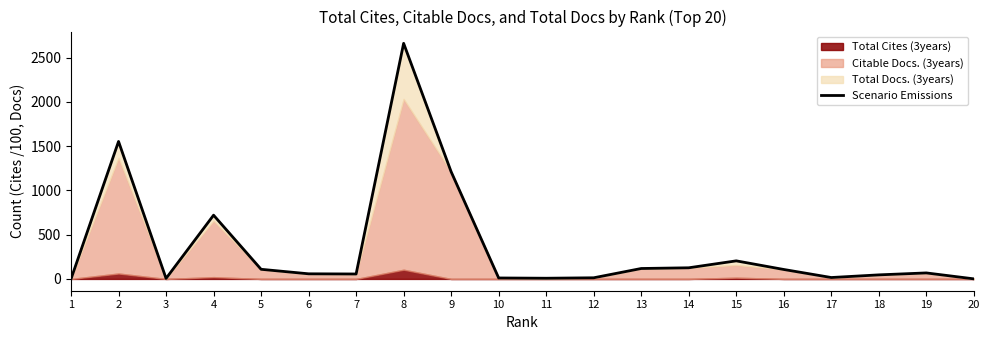

Rank the categories by value from lowest to highest.

1, 20, 3, 11, 10, 12, 17, 18, 7, 6, 19, 16, 5, 13, 14, 15, 4, 9, 2, 8